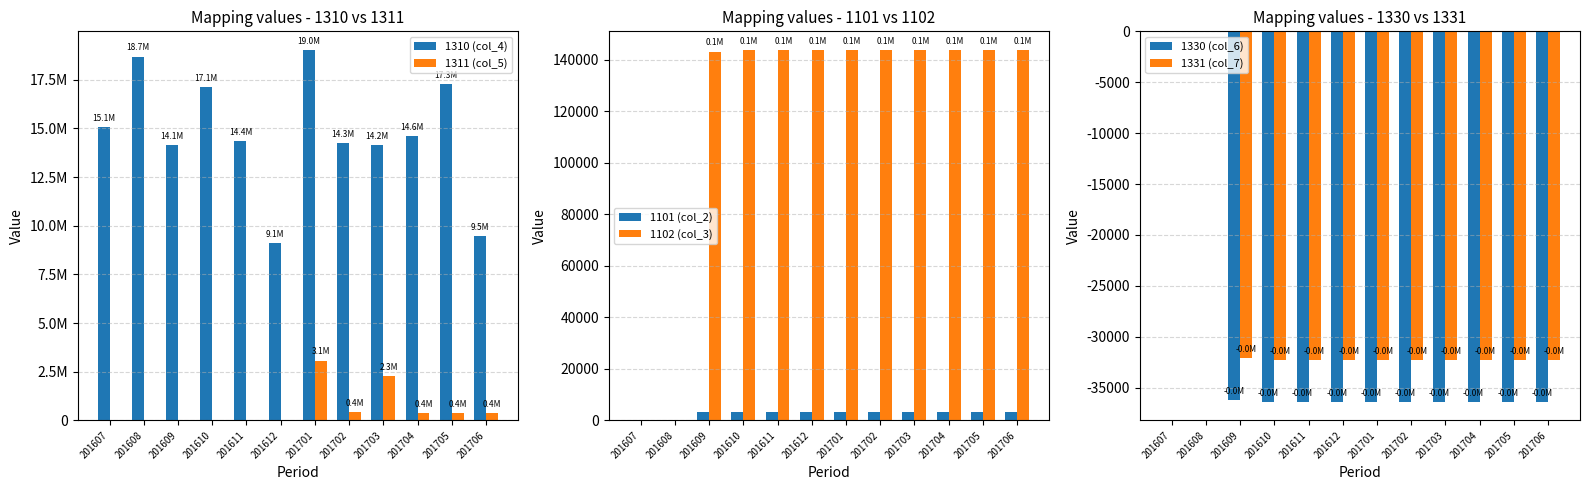

At which category is the sum across all series the highest?

201701